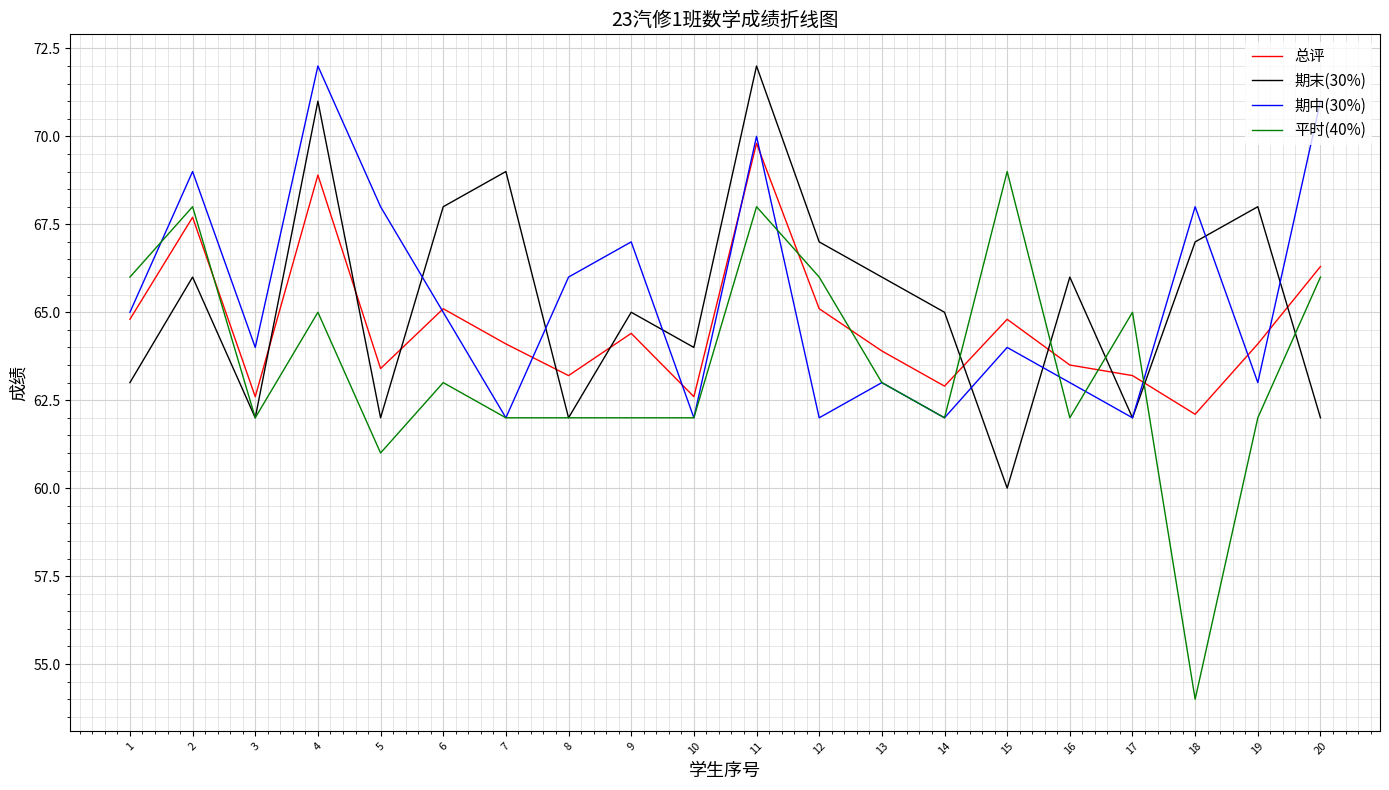

Which series has the widest spread of values?

平时(40%)